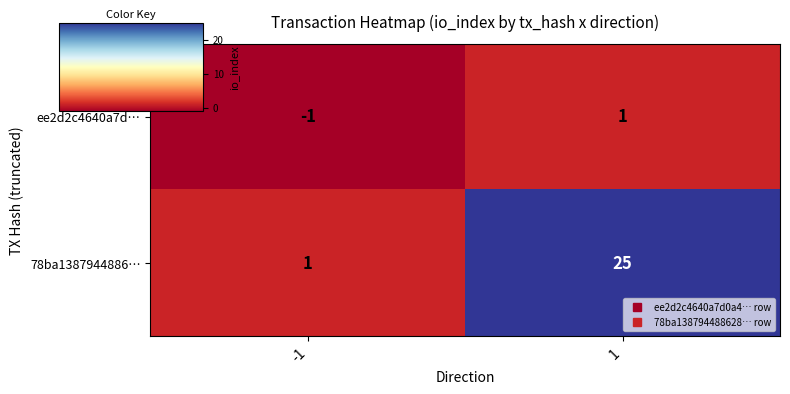

Between -1 and 1, which series saw the biggest shift?

78ba1387944886…